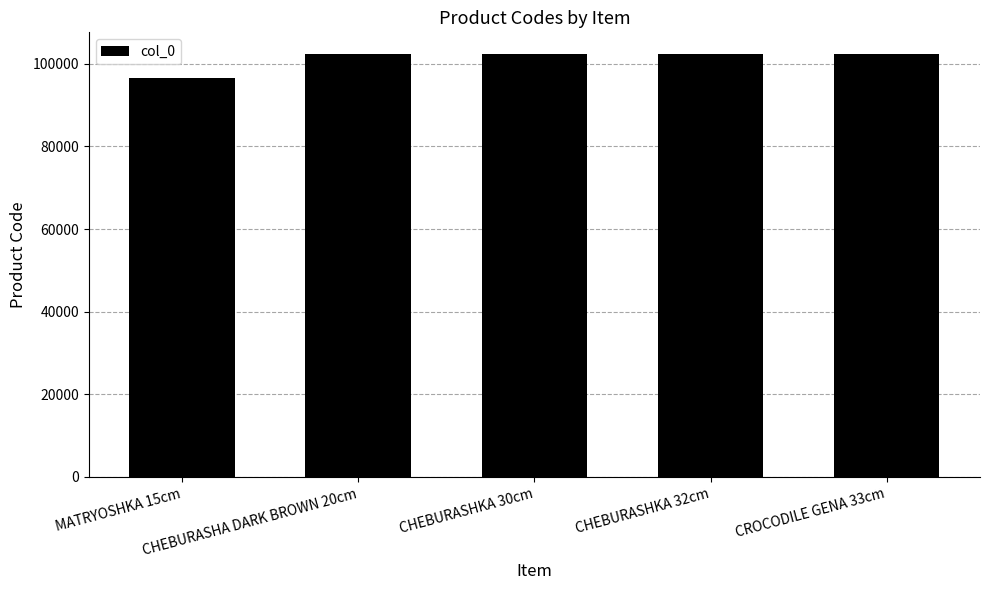

What position from the left is CROCODILE GENA 33cm?

5